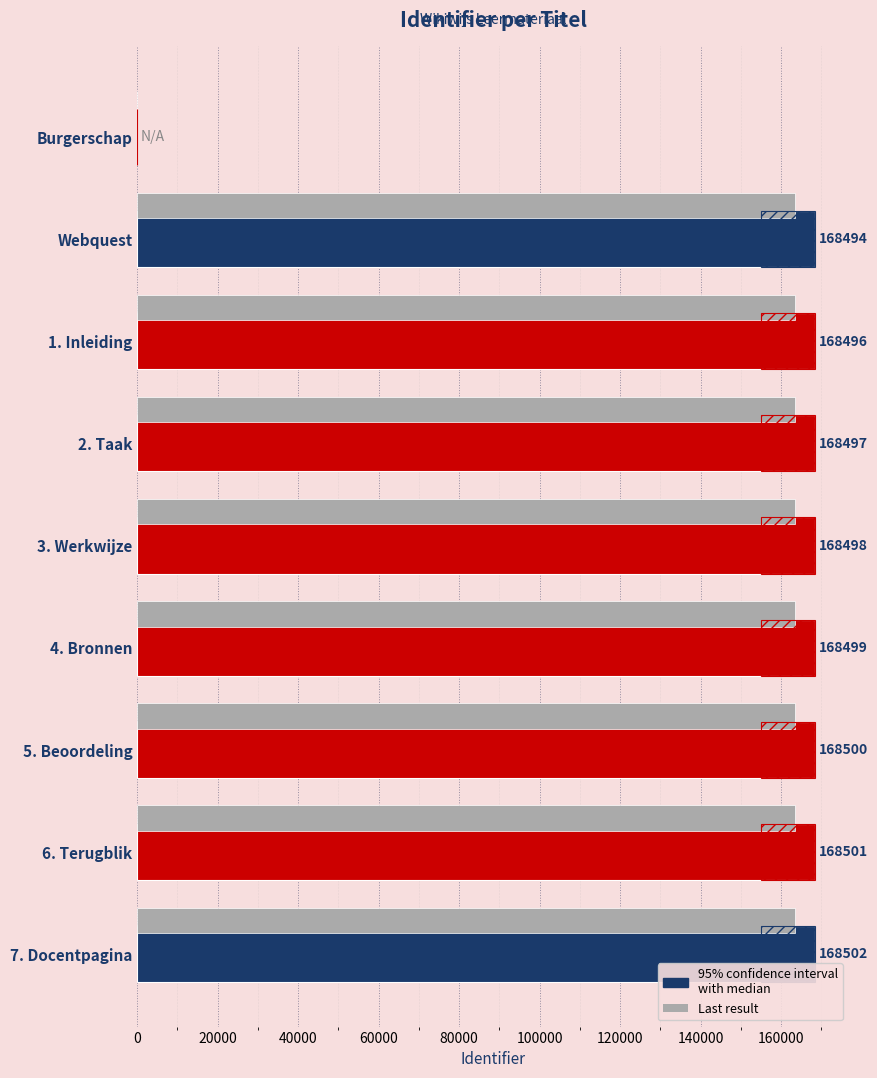

How many values in Identifier are above zero?

8